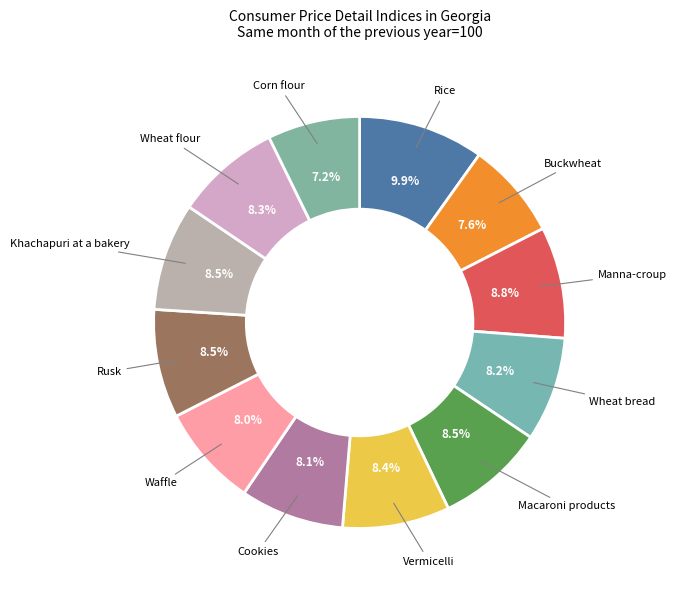

Count the number of slices in the pie.

12